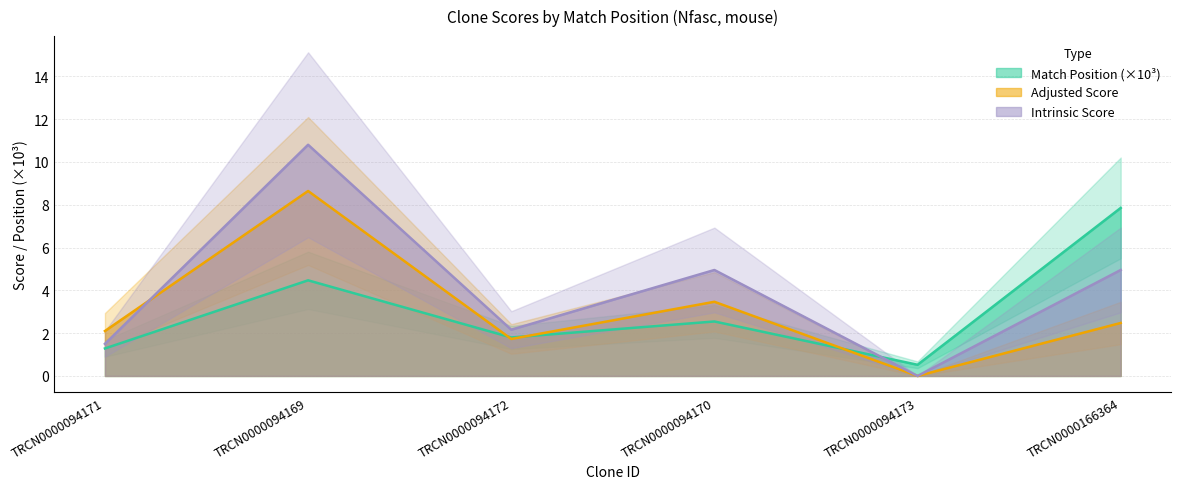

What is the sum of the Intrinsic Score values at TRCN0000094170 and TRCN0000094169?

15.8